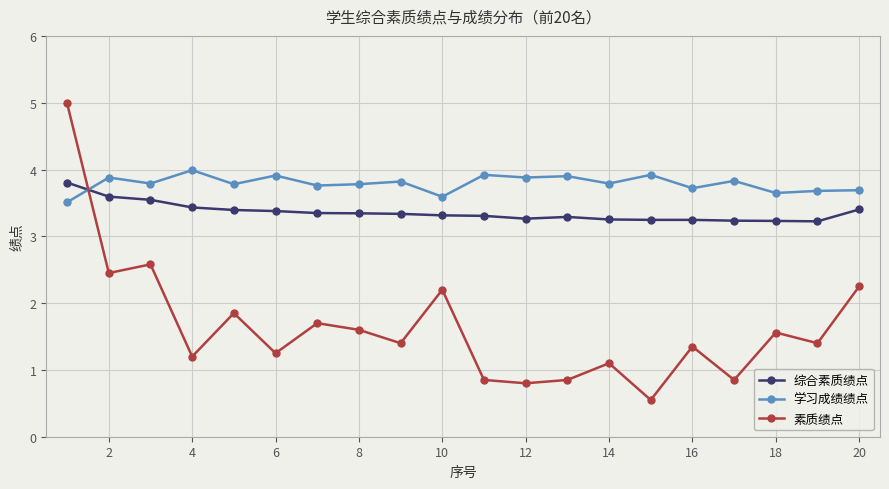

List the series in order of their peak value, lowest first.

综合素质绩点, 学习成绩绩点, 素质绩点